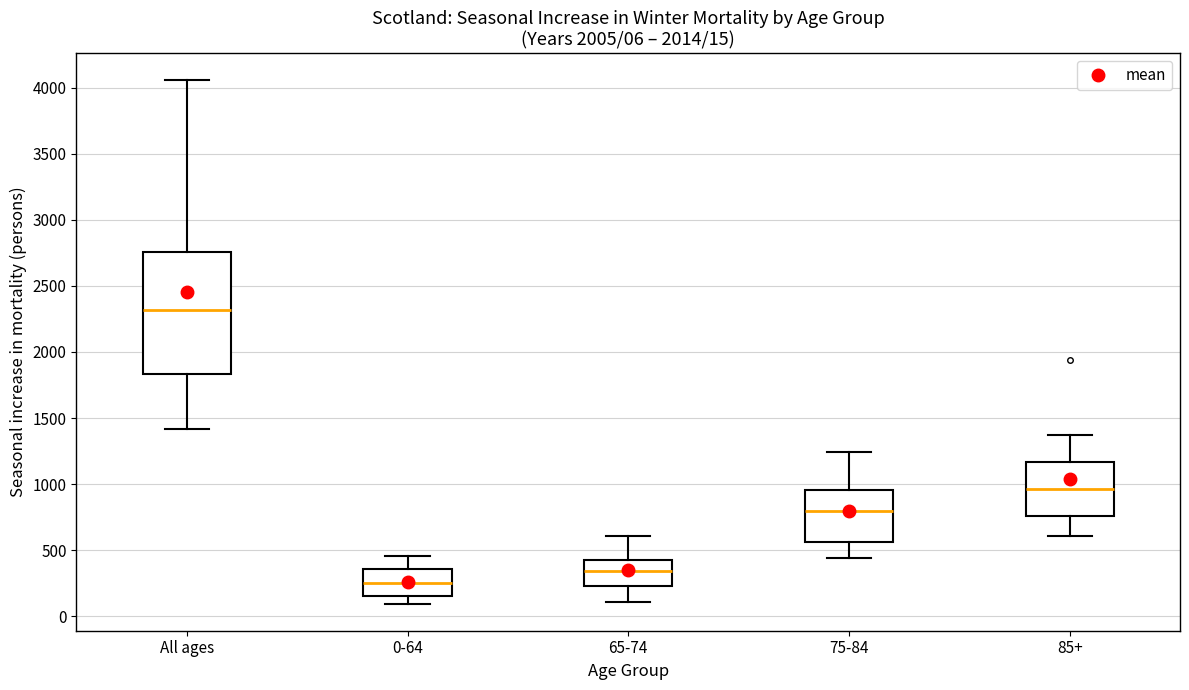

Which box is the tallest, from its lower edge to its upper edge?

All ages